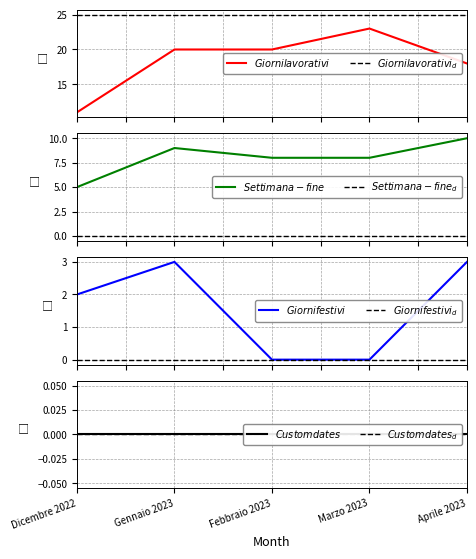

At which label is Settimana-fine closest to 7?

Febbraio 2023